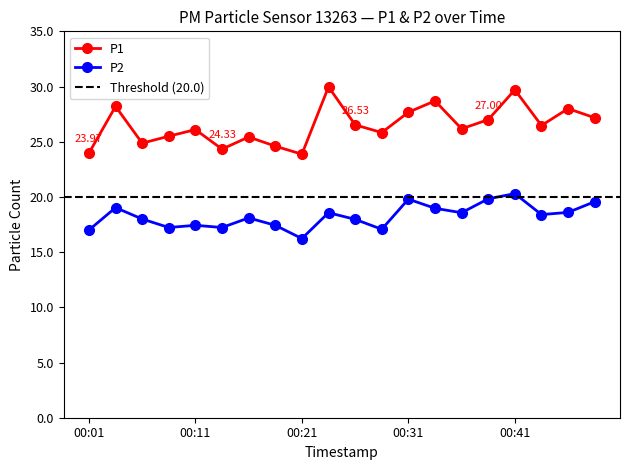

How many lines are shown in the chart?

2